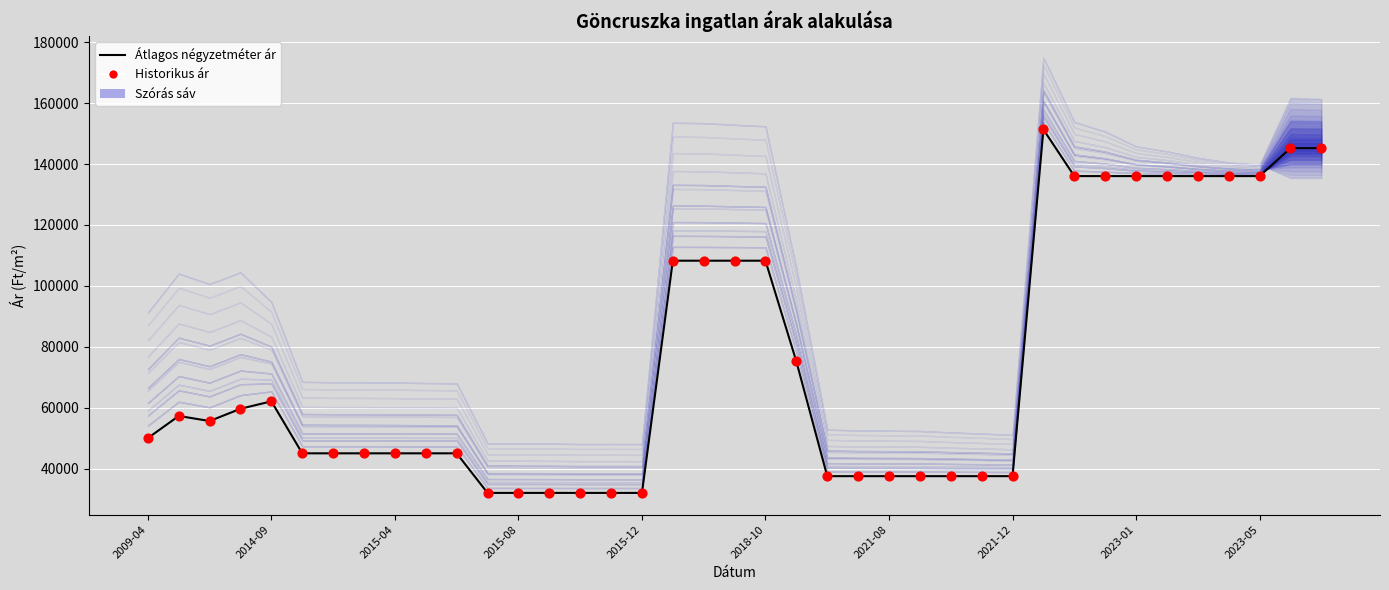

Is the value of Átlagos négyzetméter ár at 2021-08 greater than the value of Historikus ár at 32?

No